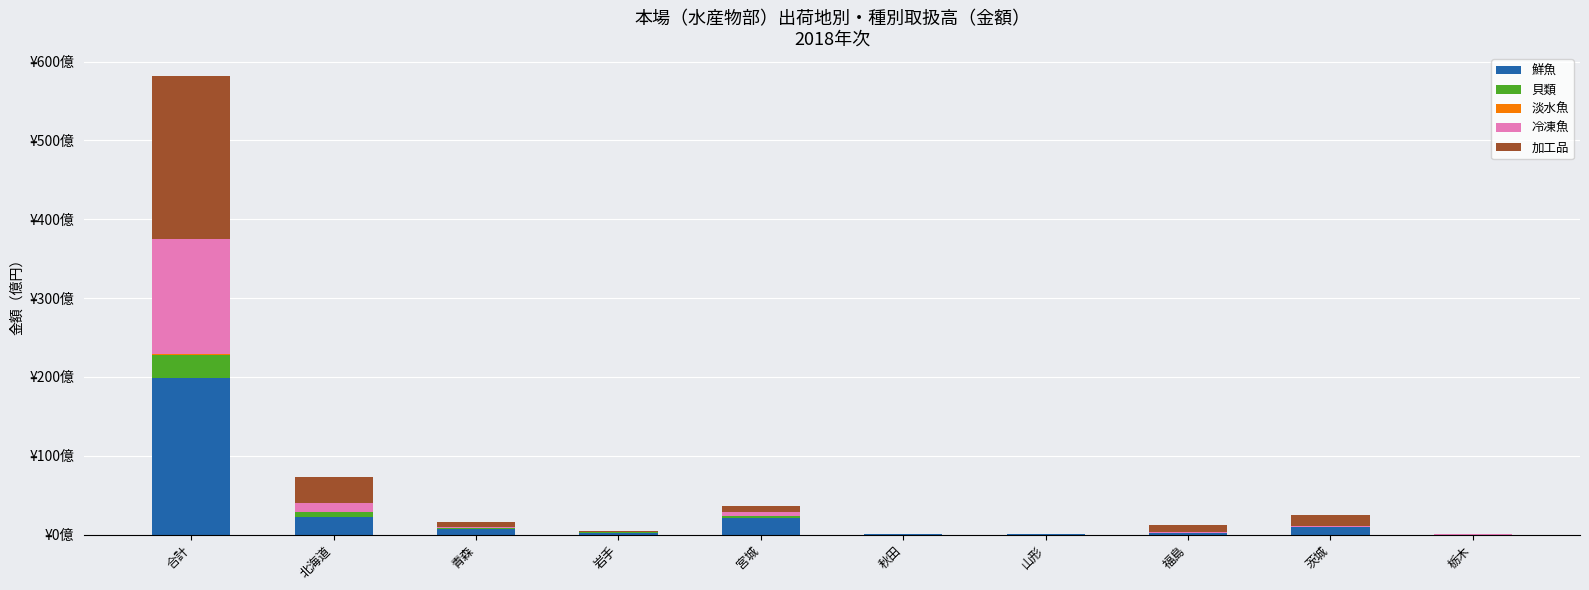

The 貝類 series shows 13431649 at 青森. True or false?

False